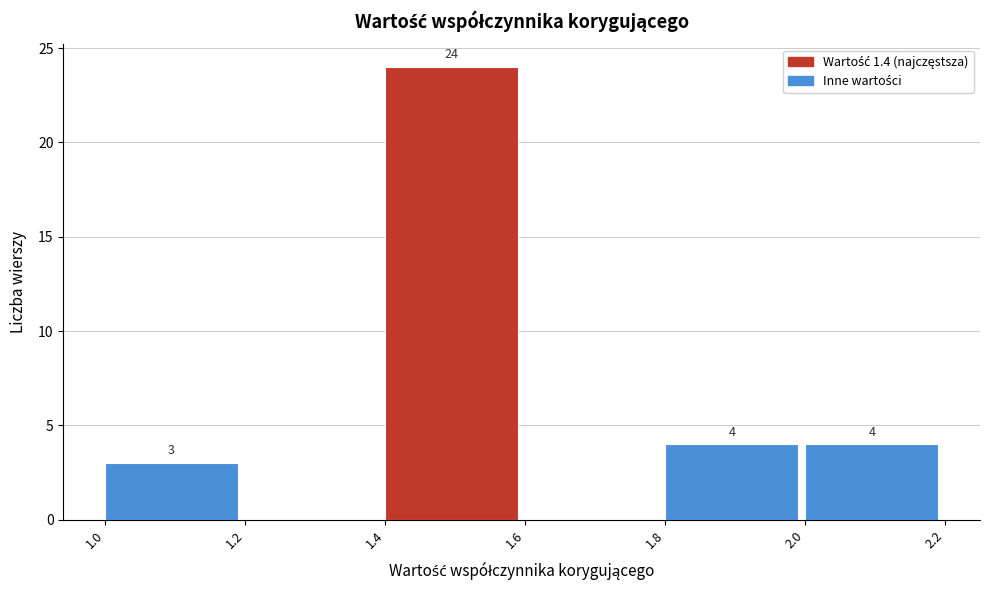

Over which range of the x-axis is the bar tallest?

1.4 to 1.6